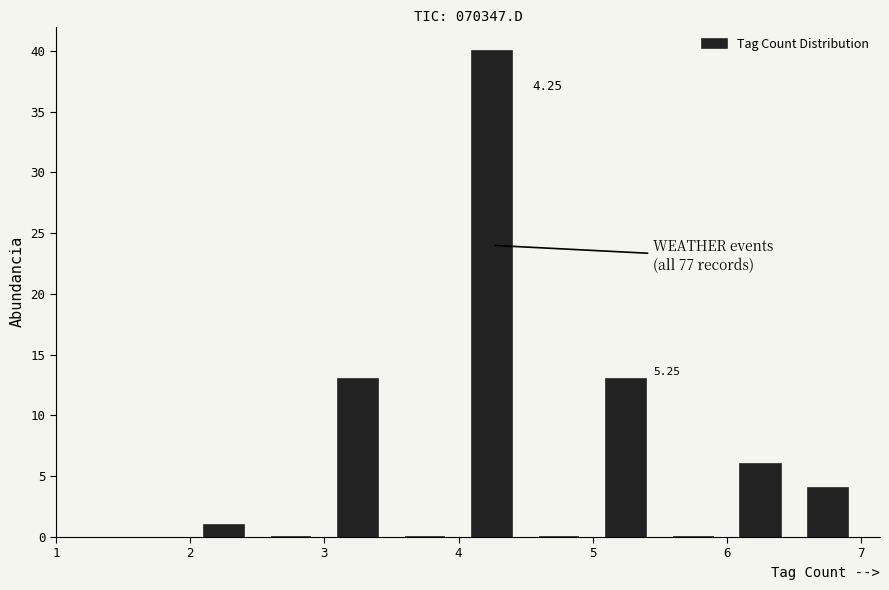

Over which range of the x-axis is the bar tallest?

4.0 to 4.5